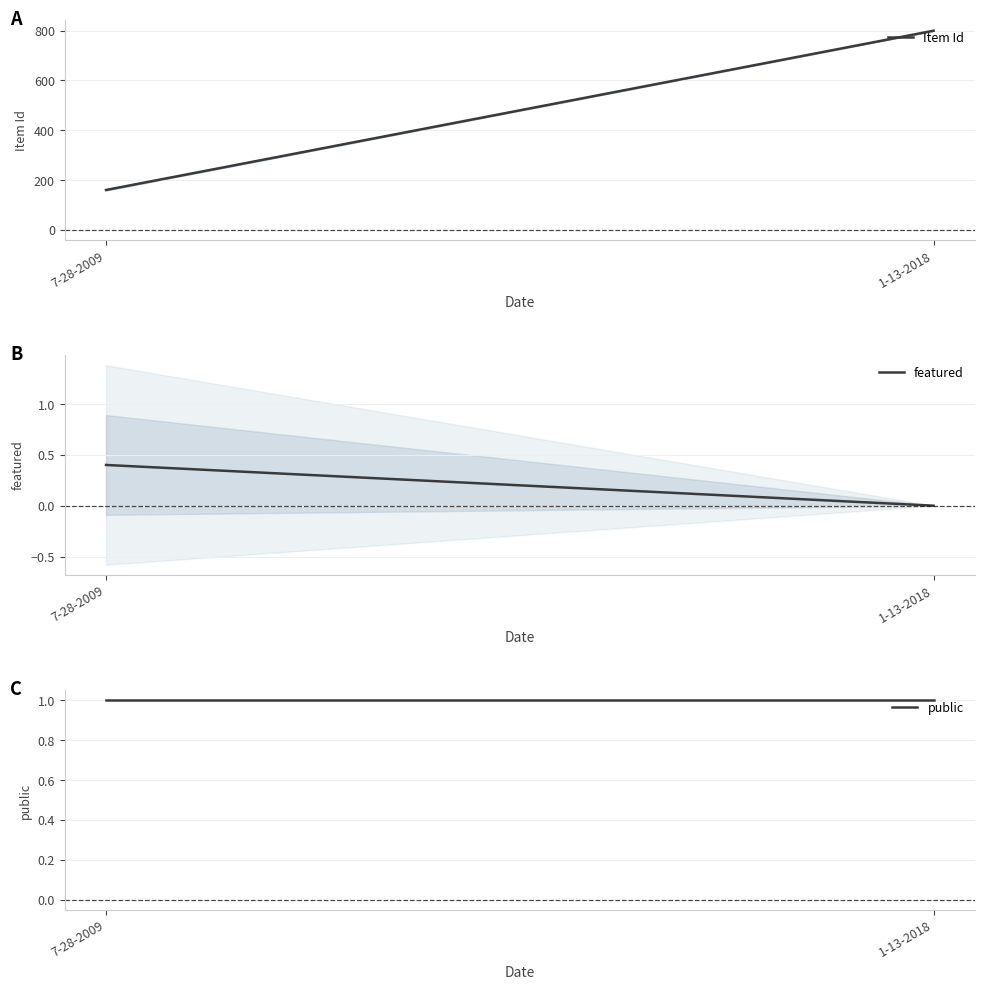

Which series changed the most between 7-28-2009 and 1-13-2018?

Item Id